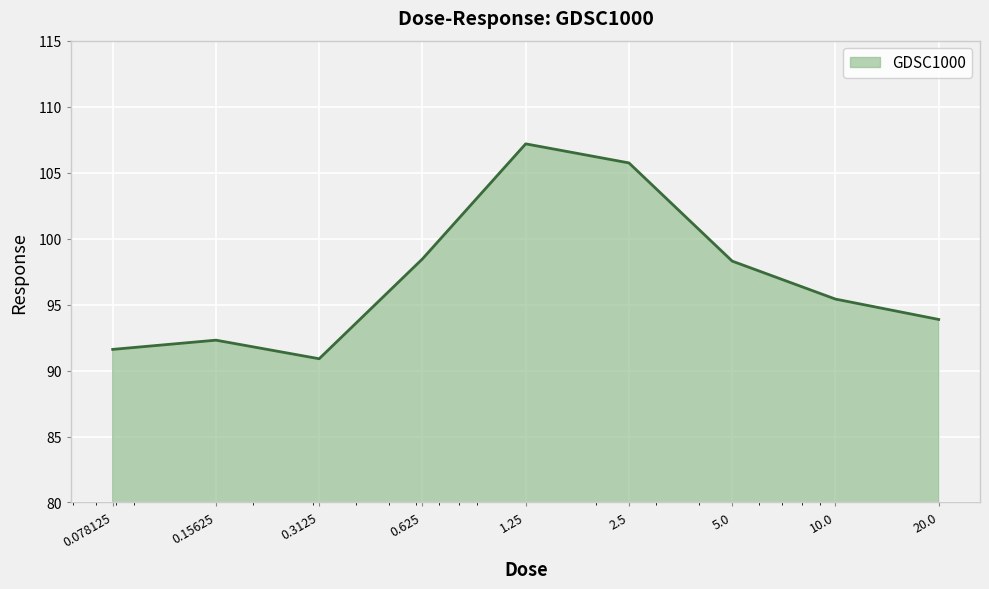

What is the greatest value displayed?

107.2